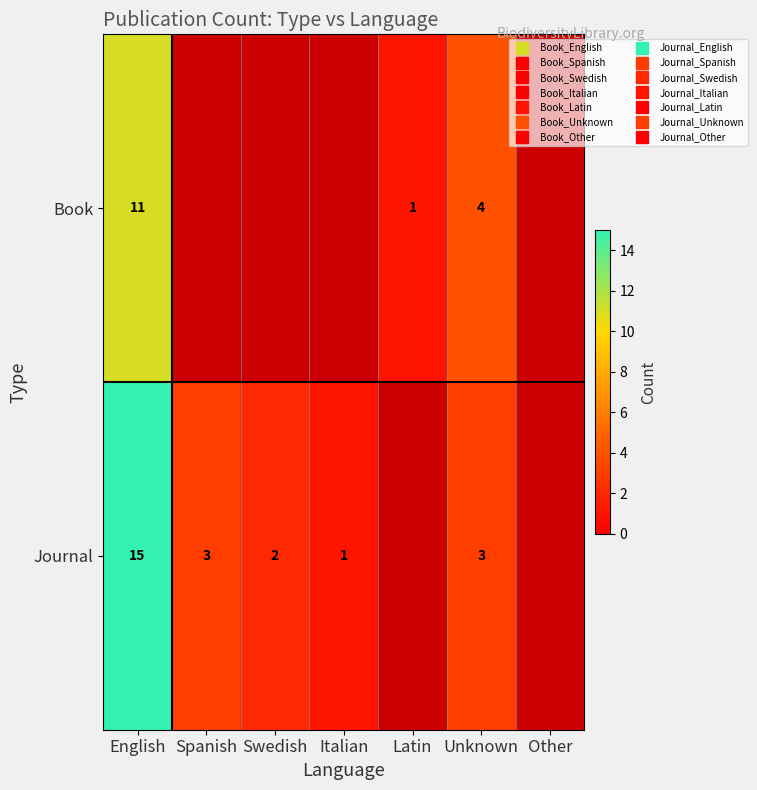

Count the number of data series in this chart.

2